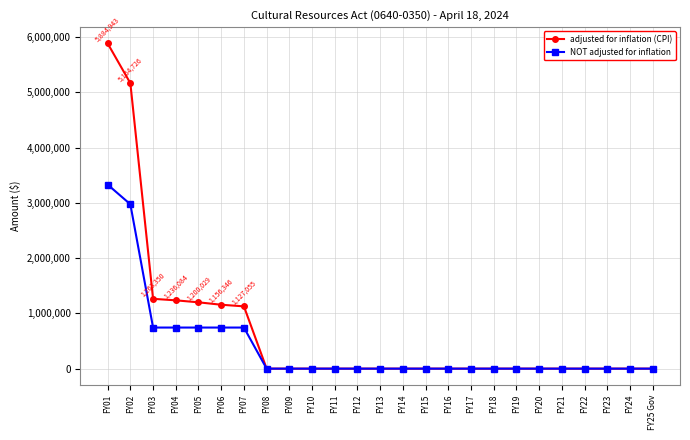

Count the number of data series in this chart.

2